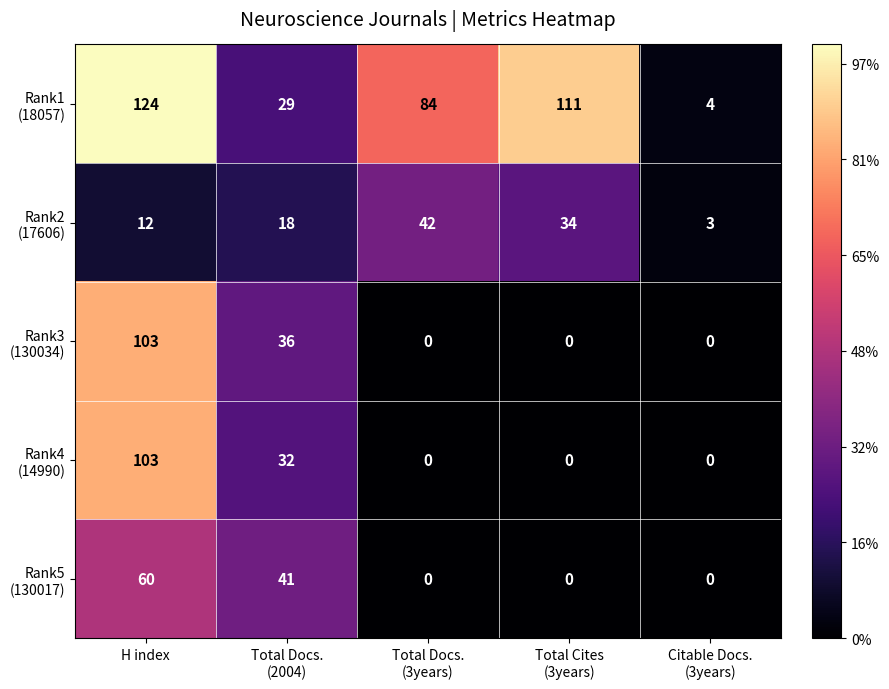

Which label corresponds to the largest value in the chart?

H index